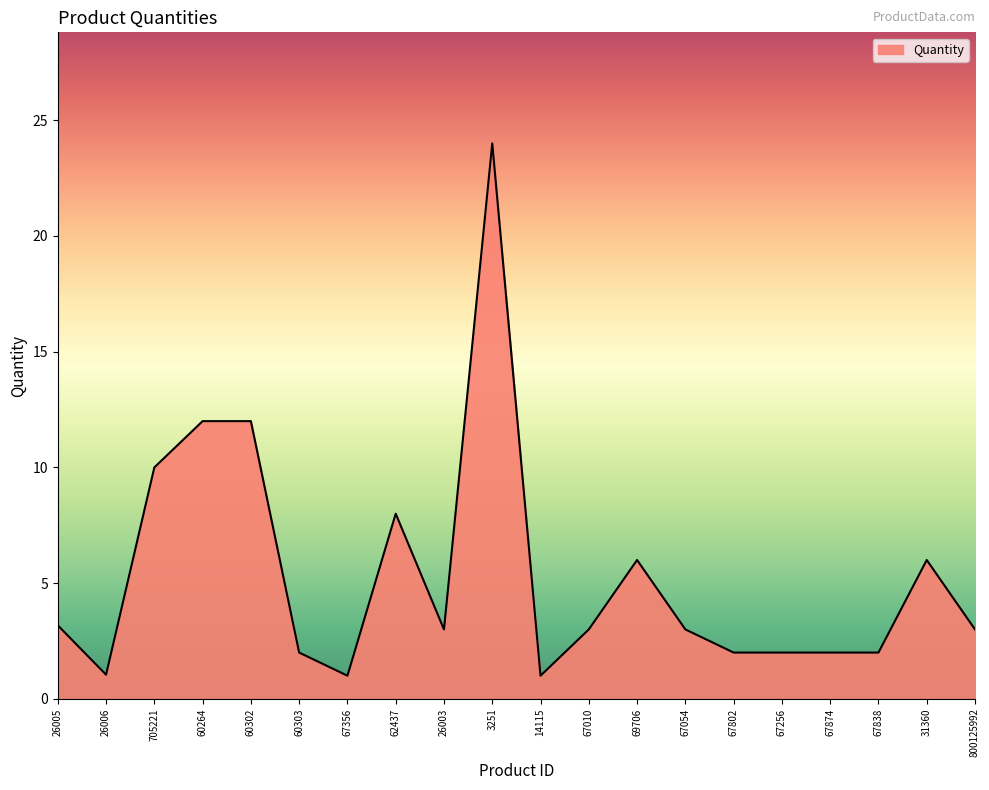

What is the smallest value displayed?

1.0